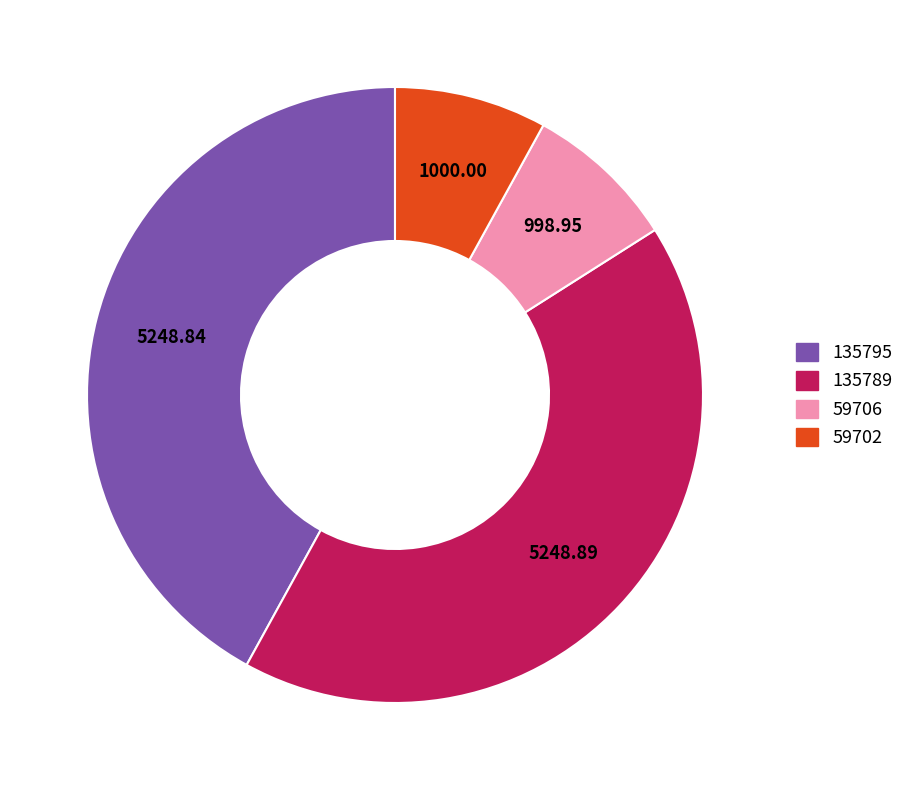

Which has a higher value, 135795 or 59706?

135795